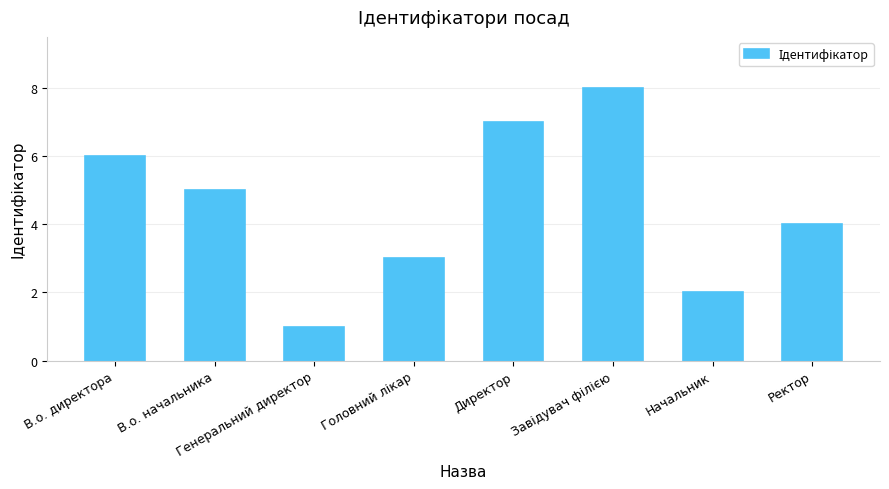

How many values are between 3 and 7?

5